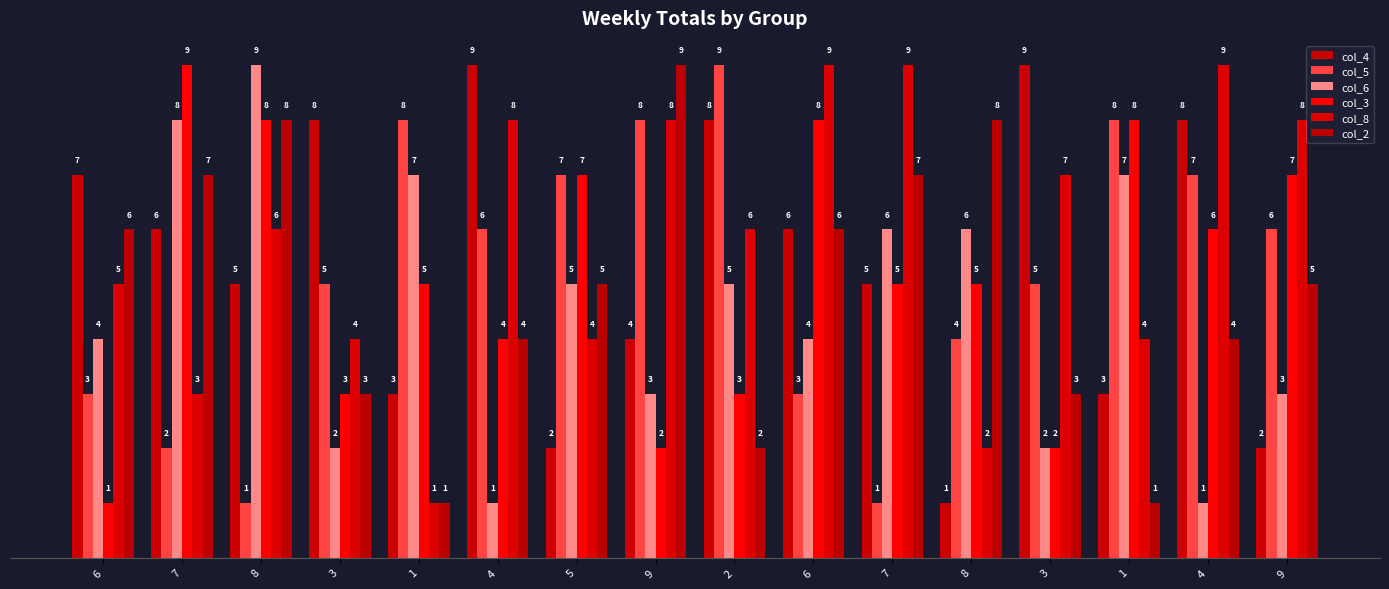

How many values in the col_5 series are below 6?

8